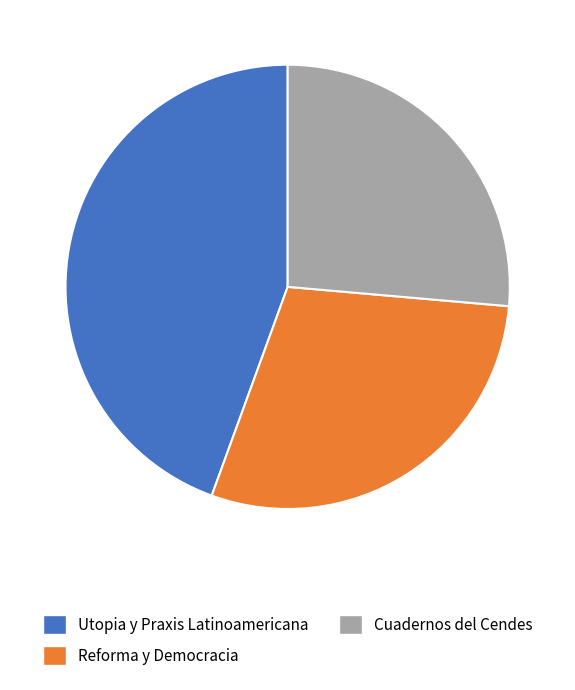

The Cuadernos del Cendes slice represents 41% of the pie. True or false?

False